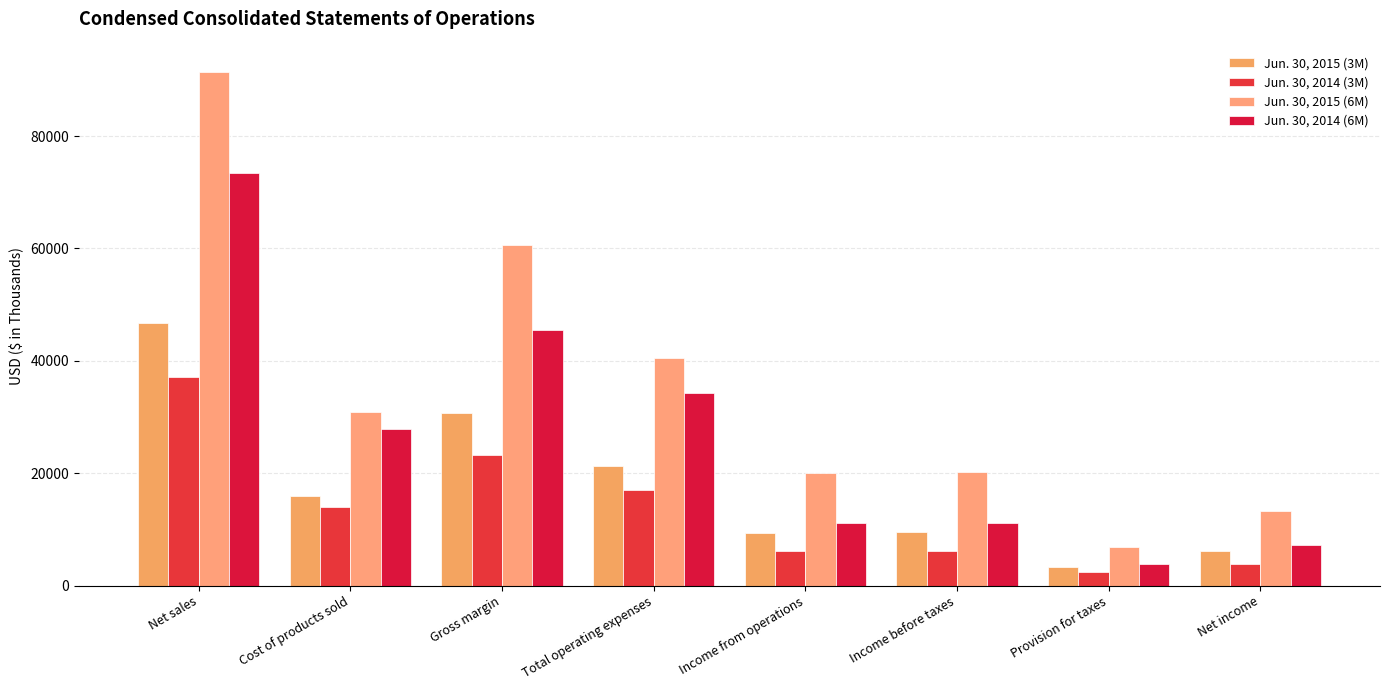

What is the label of the 5th bar from the left?

Income from operations